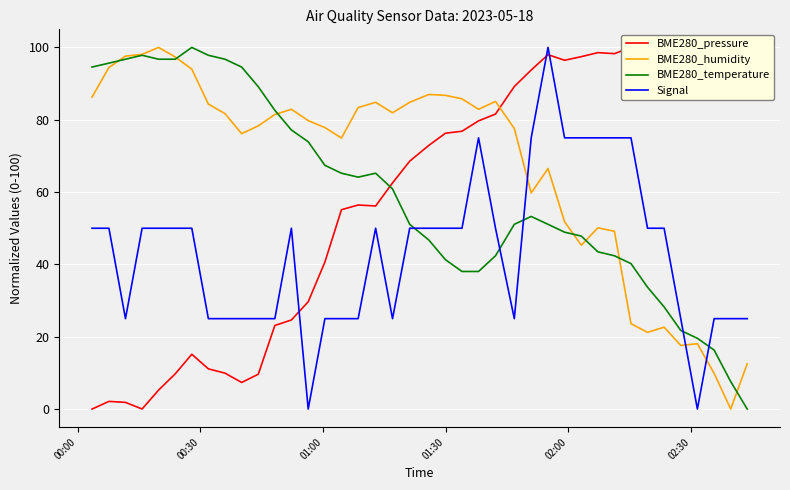

True or false: Signal and BME280_humidity intersect in this chart.

True